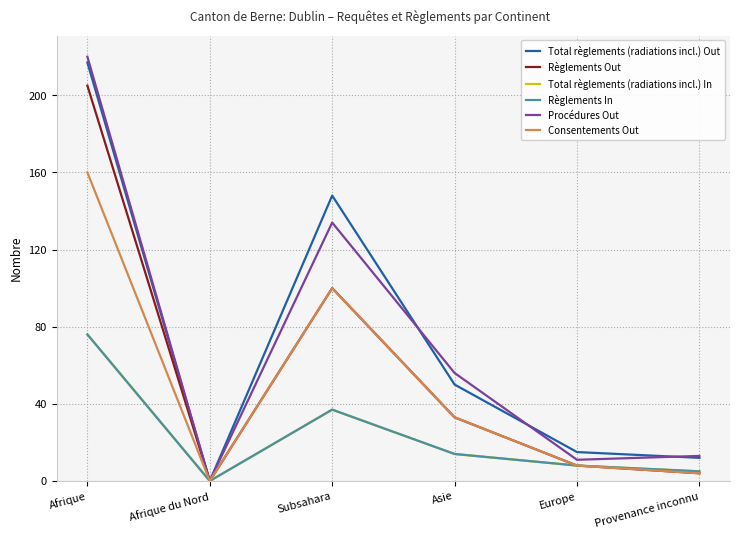

Reading left to right, extract all data points from this chart.

Total règlements (radiations incl.) Out: 217	0	148	50	15	12
Règlements Out: 205	0	100	33	8	4
Total règlements (radiations incl.) In: 76	0	37	14	8	5
Règlements In: 76	0	37	14	8	5
Procédures Out: 220	0	134	56	11	13
Consentements Out: 160	0	100	33	8	4